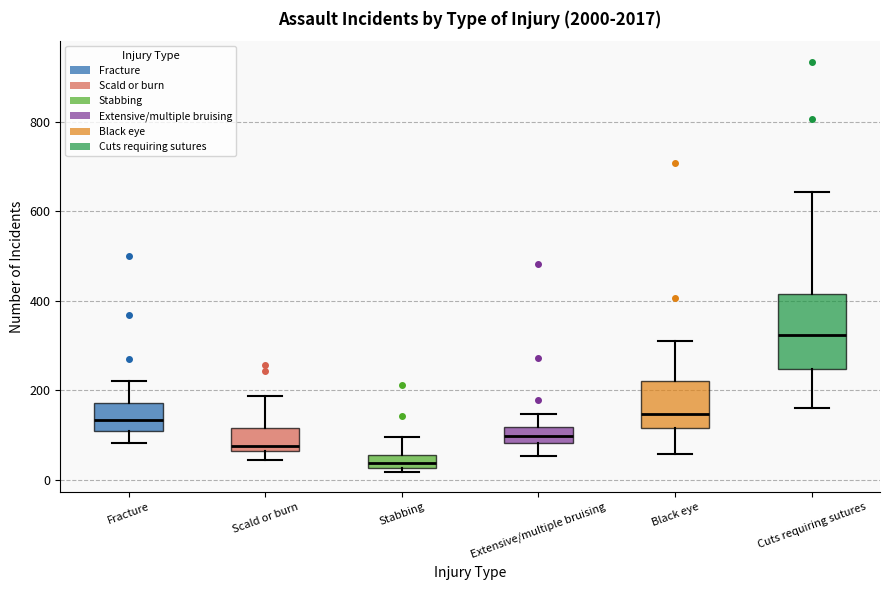

Where does the median line of the box for Stabbing sit on the y-axis? The values are not printed on the chart, so give them approximately, as read against the axis.

40